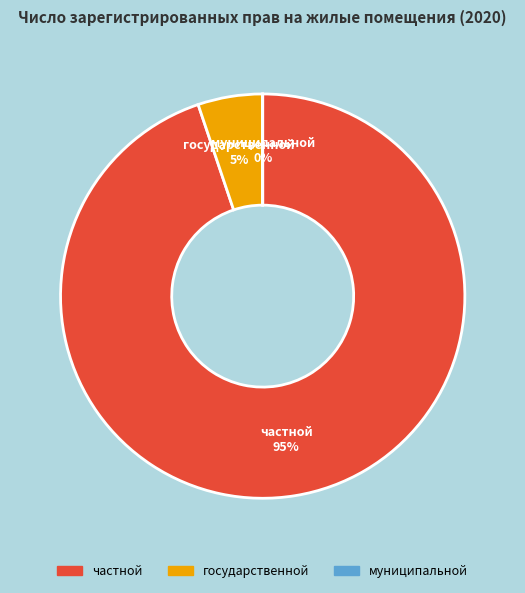

To the nearest percent, what portion does государственной represent?

5%